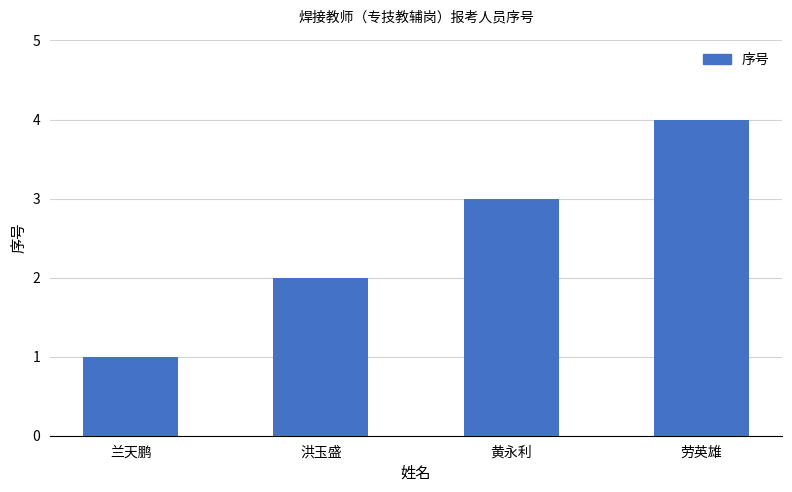

What is the difference between the maximum and minimum values?

3